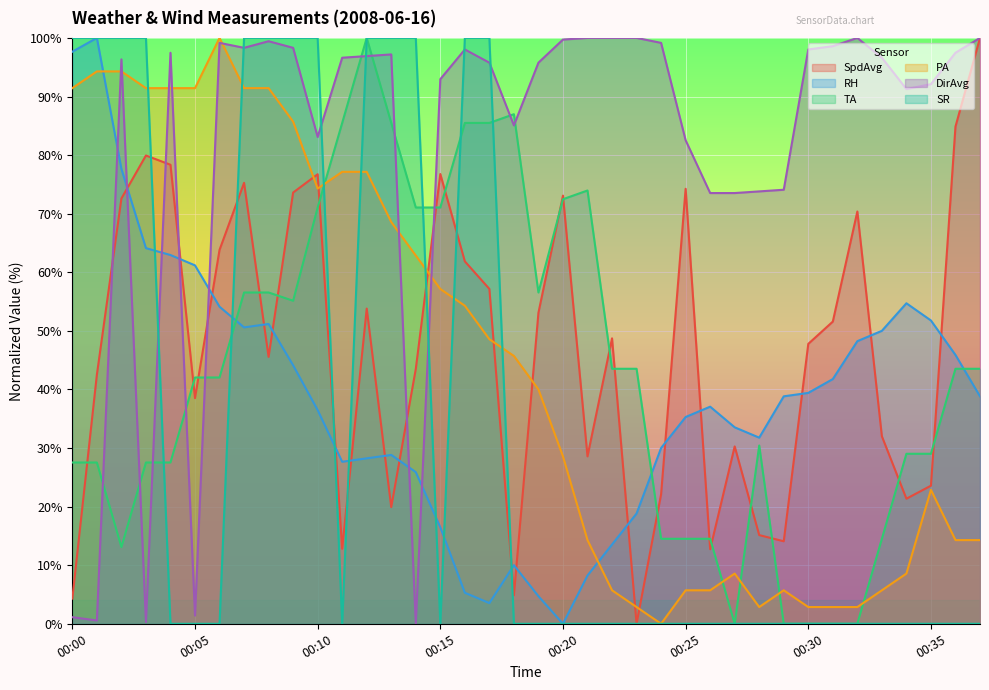

The SpdAvg series shows 101.7 at 00:10. True or false?

False